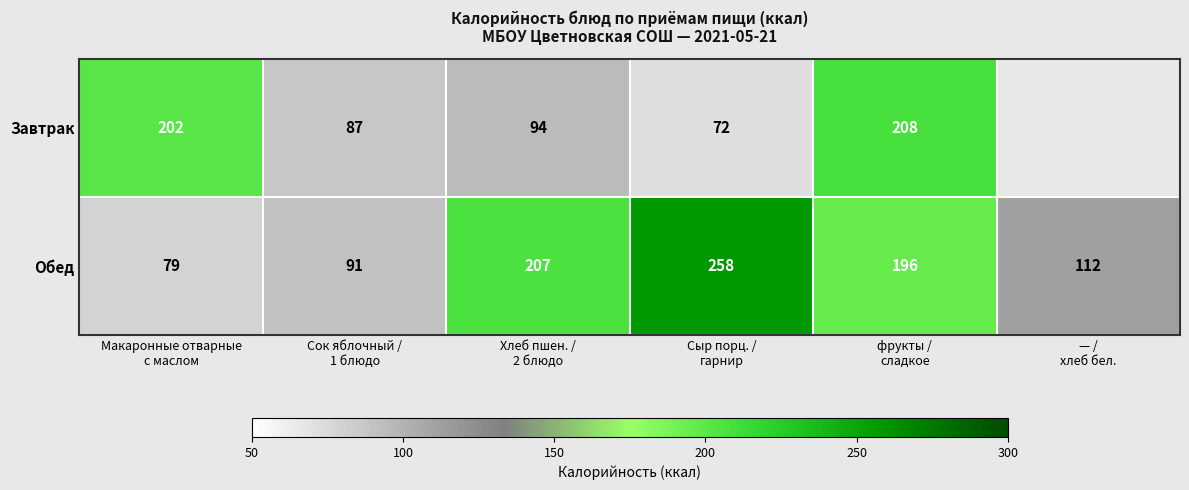

What is the spread (max minus min) of values at Макаронные отварные
с маслом?

123